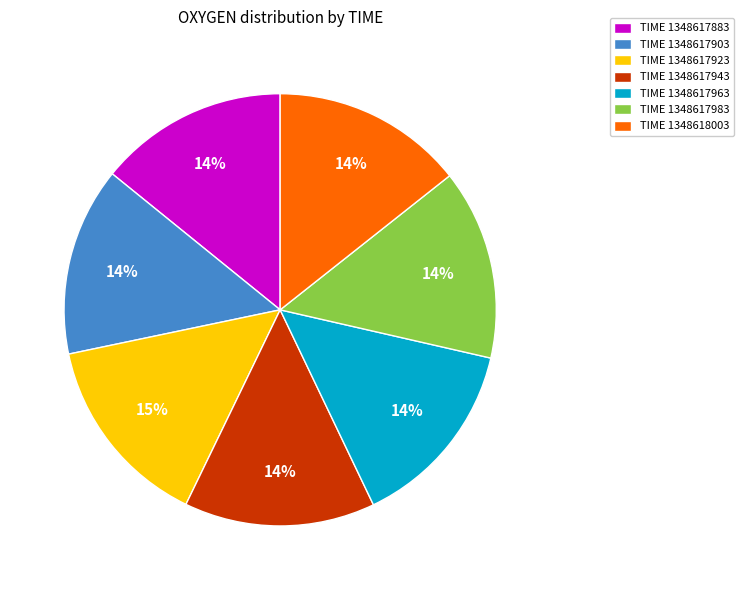

What percentage is the TIME 1348617883 slice, to the nearest percent?

14%